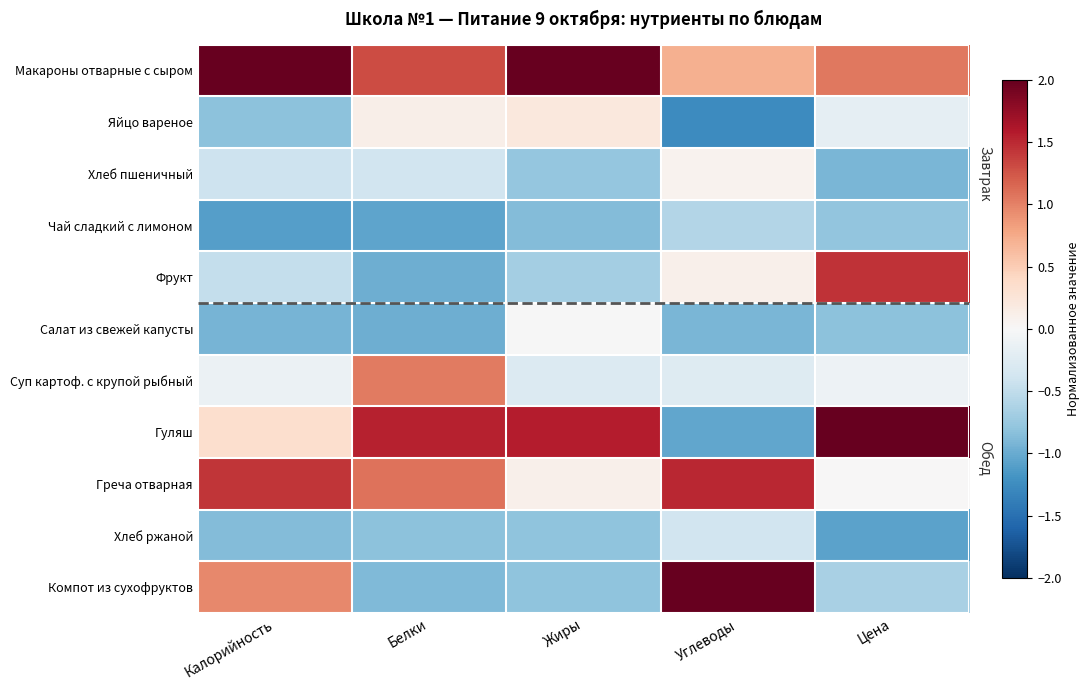

How many categories are shown in the chart?

5